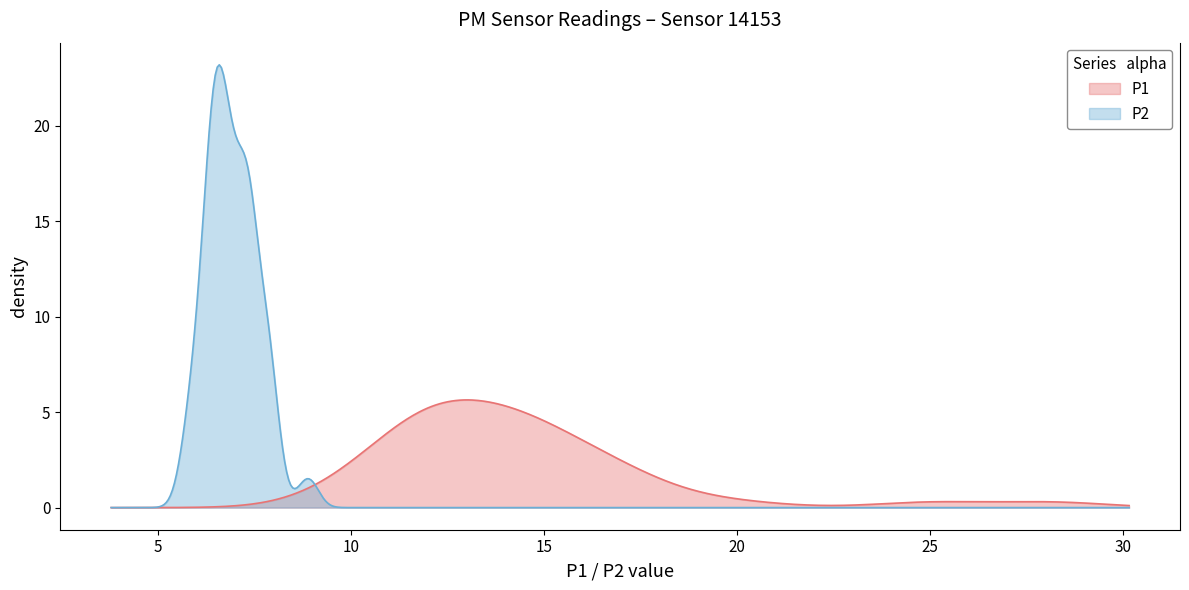

What is the greatest value displayed?

23.2